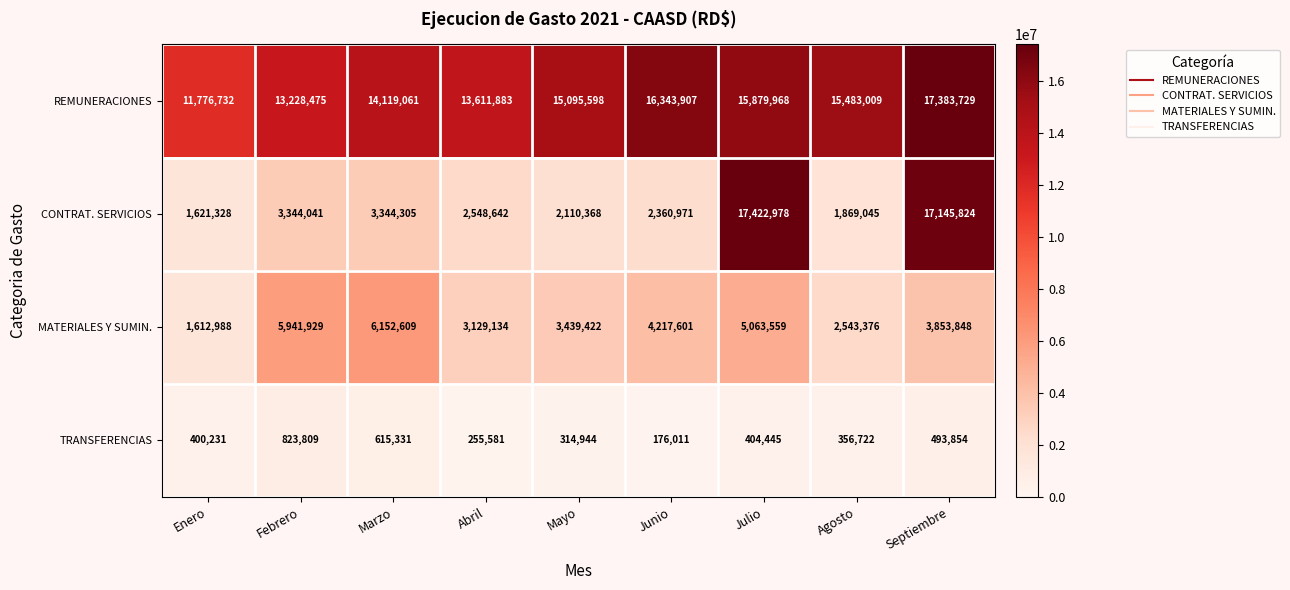

What is the spread (max minus min) of values at Junio?

16167896